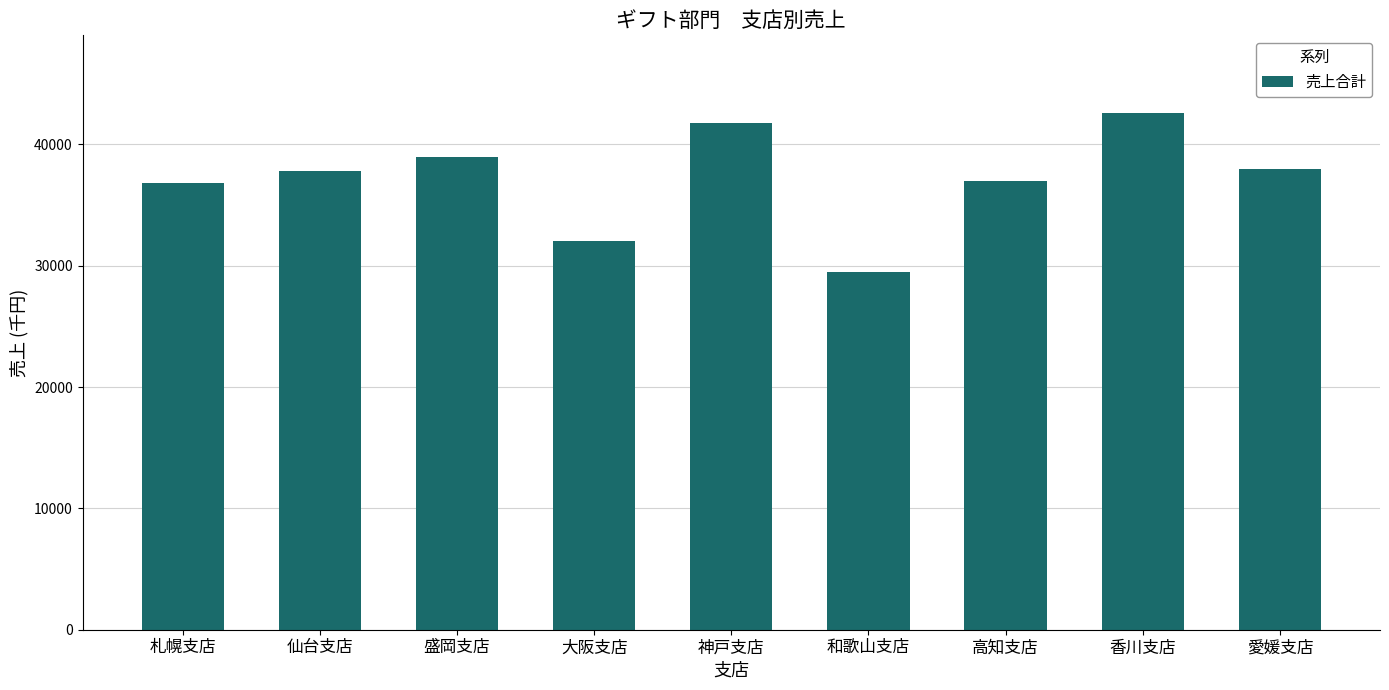

Reading right to left, extract all data points from this chart.

愛媛支店=38000	香川支店=42600	高知支店=37000	和歌山支店=29500	神戸支店=41800	大阪支店=32000	盛岡支店=39000	仙台支店=37800	札幌支店=36800